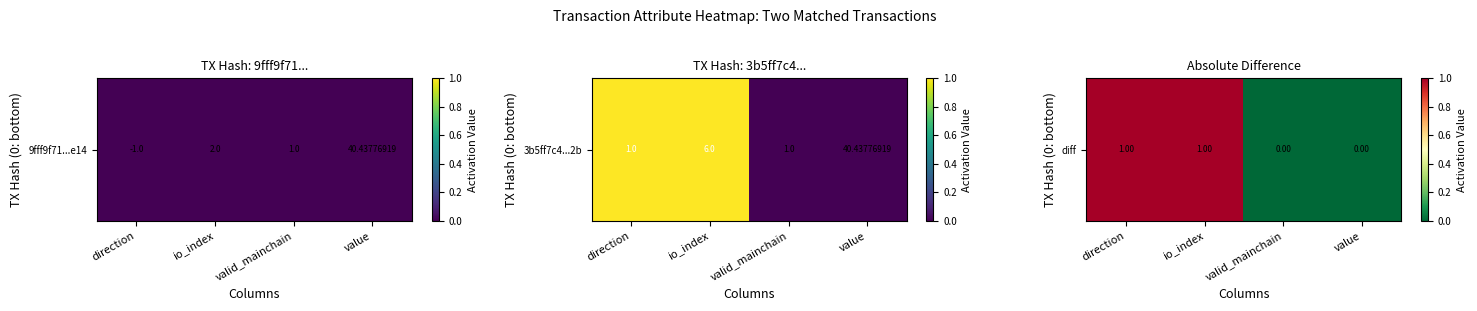

How many values are below 1?

2